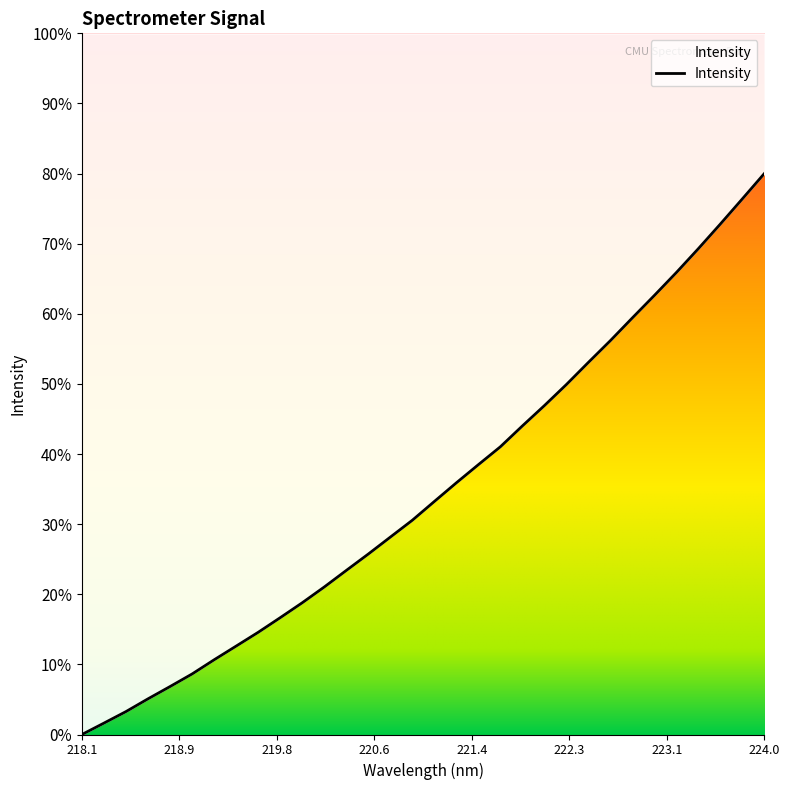

What is the change in value from 221.8812 to 222.263?

+199.8